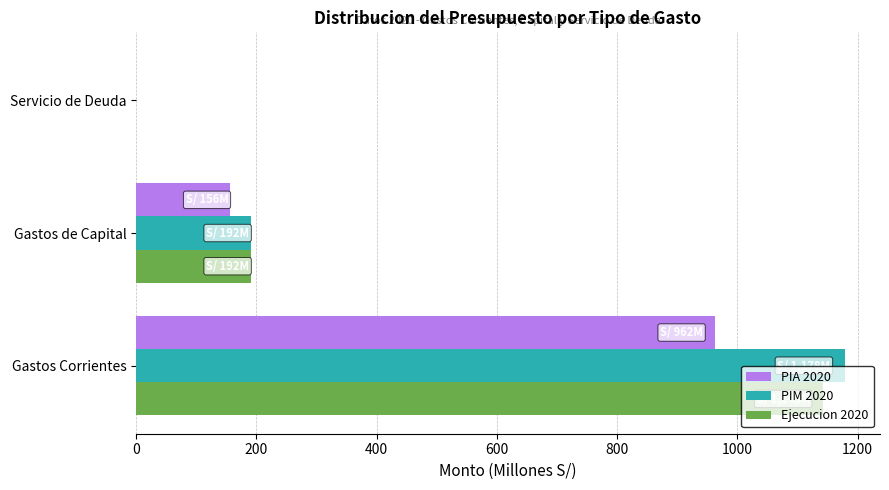

What is the highest value of the PIM 2020 series?

1178.2